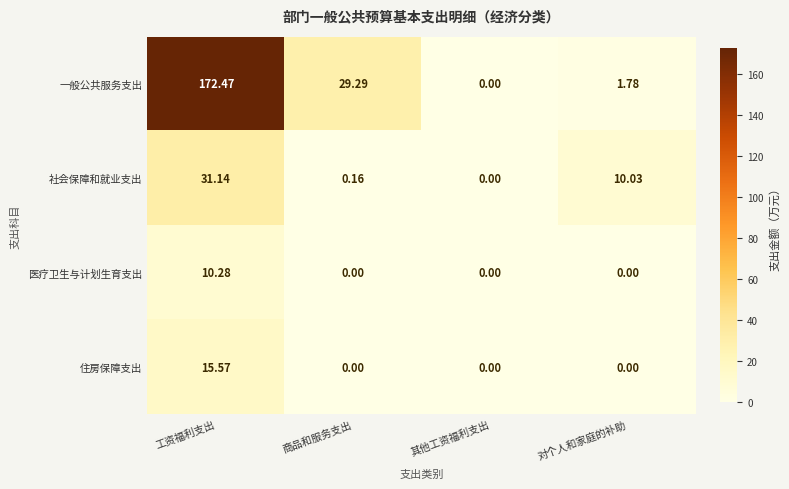

How many positive values does the 医疗卫生与计划生育支出 series have?

1